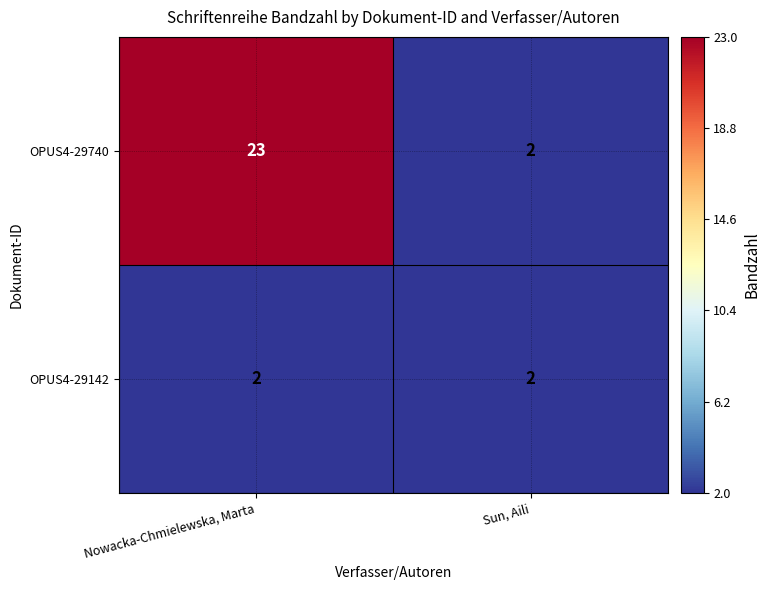

At which label does OPUS4-29740 reach its peak?

Nowacka-Chmielewska, Marta